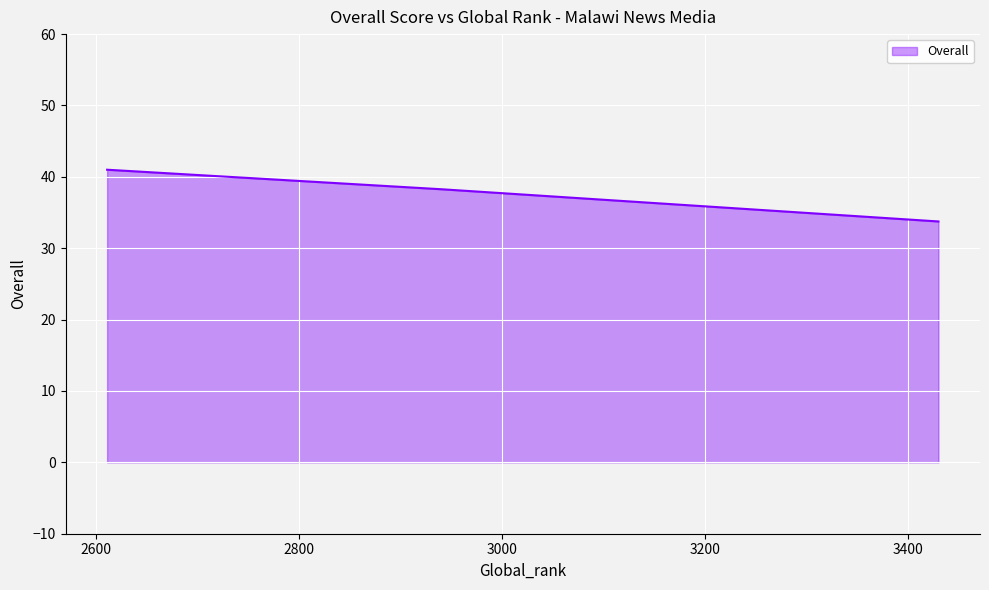

What is the difference between the second highest and minimum values?

4.5